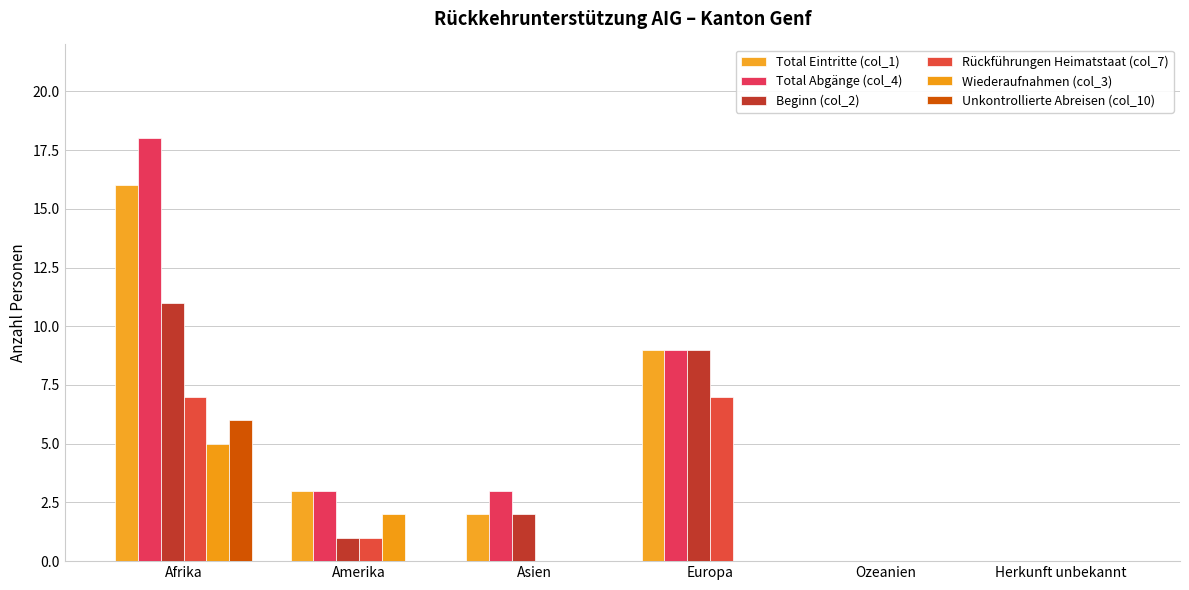

At which label is Rückführungen Heimatstaat (col_7) closest to 3?

Amerika